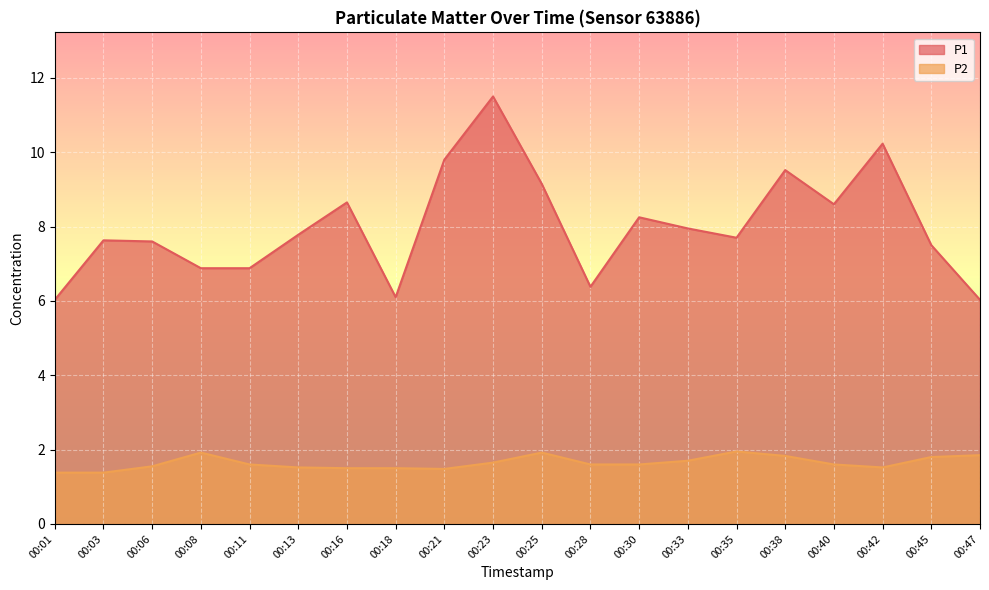

What is the minimum value for P1?

6.0